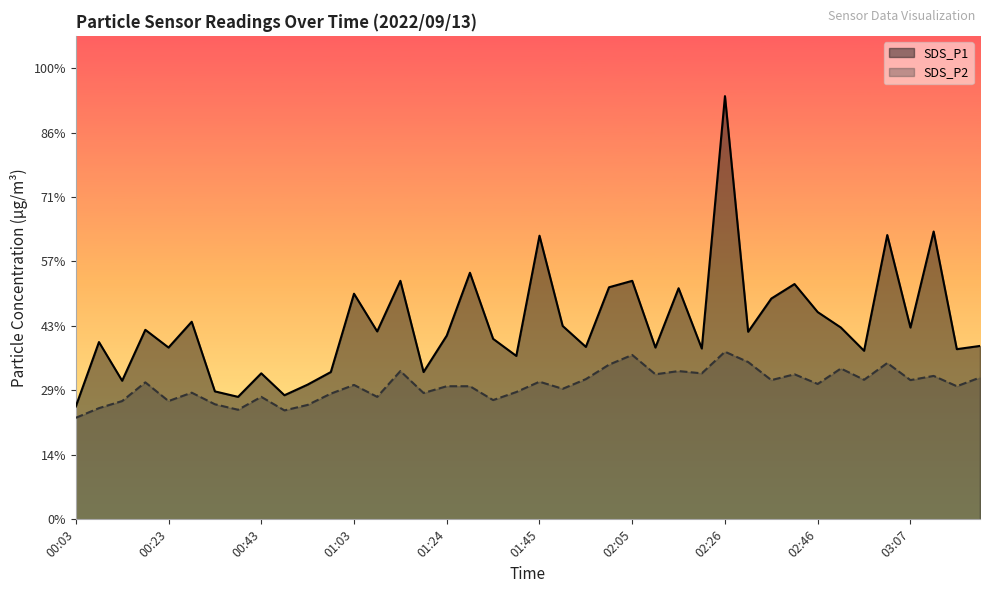

Count the number of categories in the chart.

40